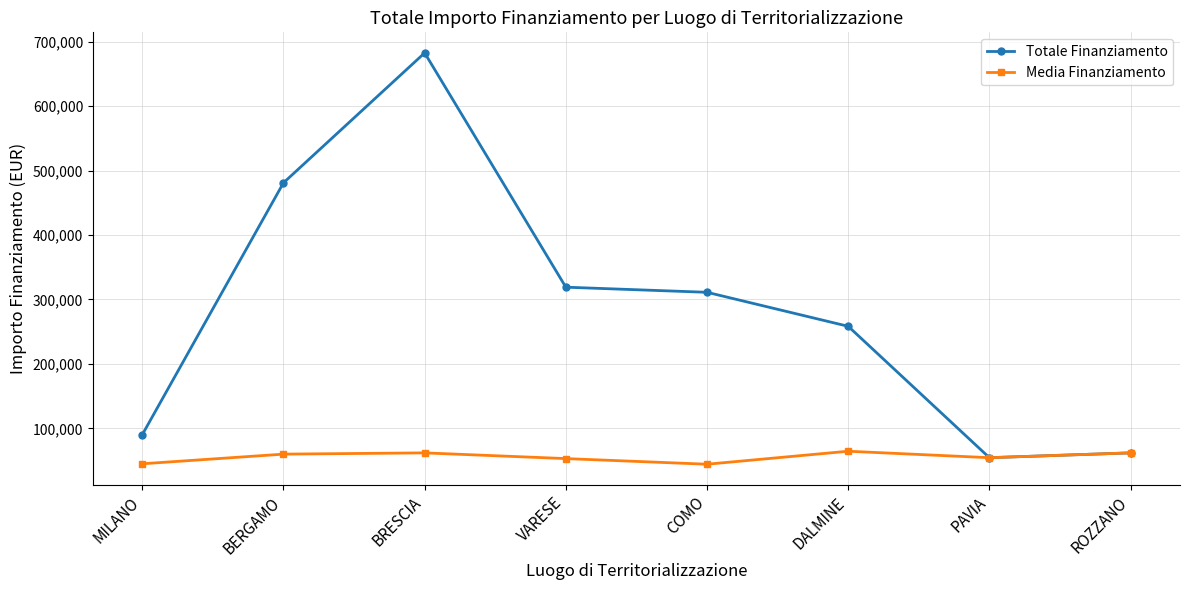

The Totale Finanziamento series shows 1192216.3 at BRESCIA. True or false?

False